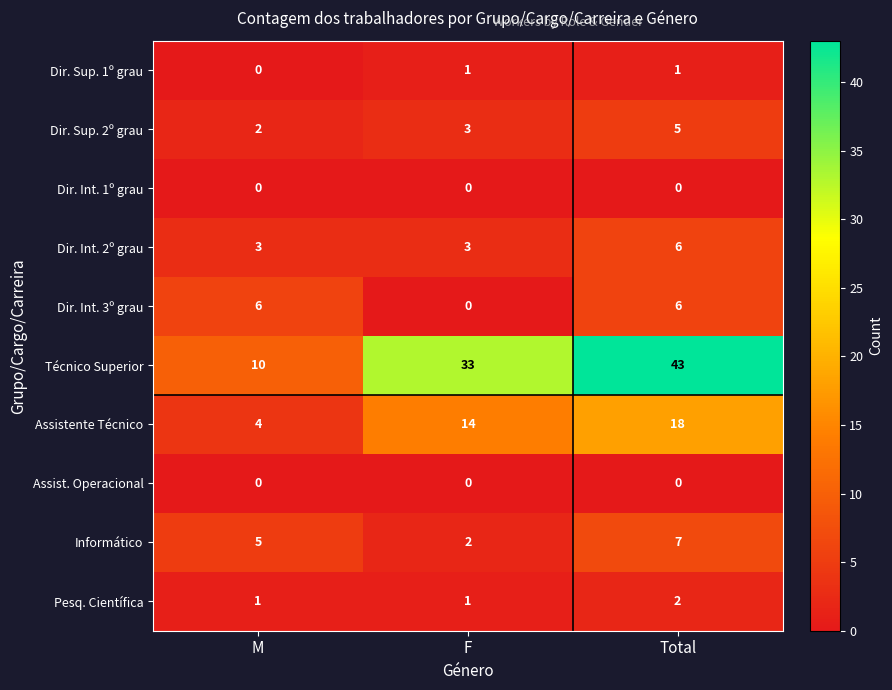

At which category is the sum across all series the highest?

Total